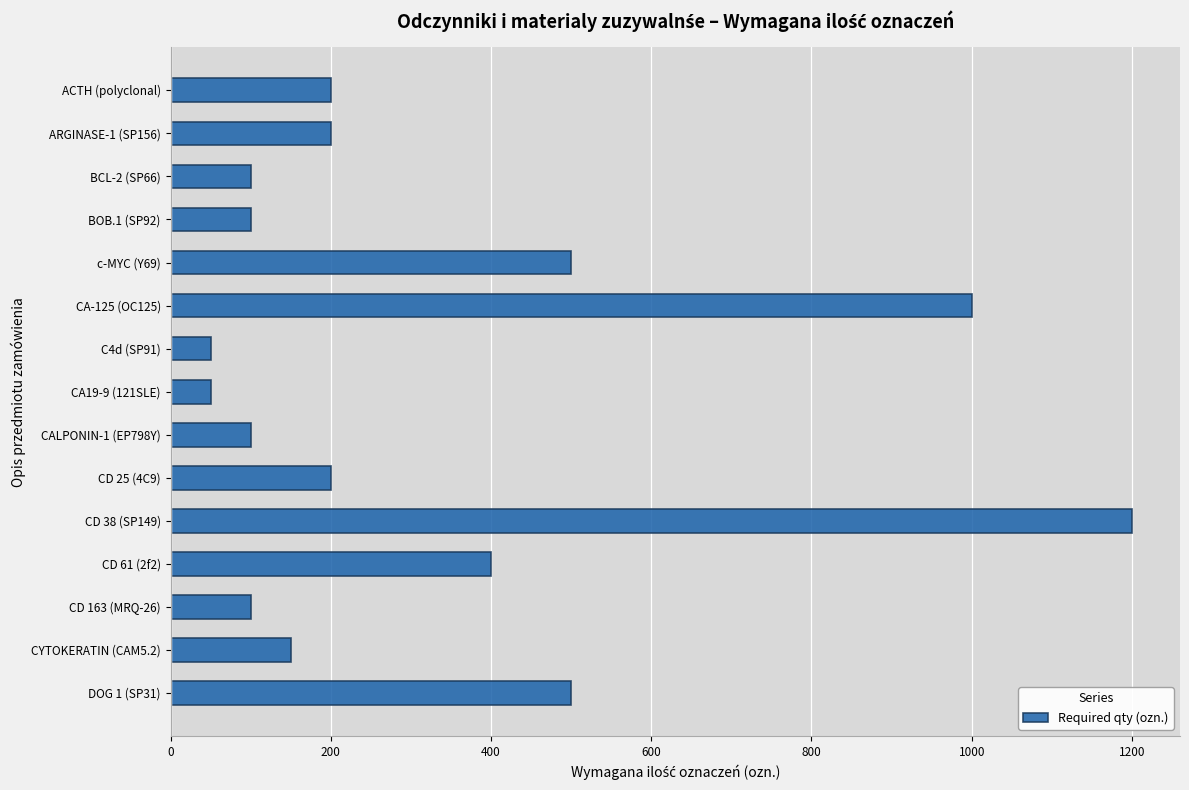

Reading top to bottom, transcribe all the data shown in this chart.

ACTH (polyclonal)=200	ARGINASE-1 (SP156)=200	BCL-2 (SP66)=100	BOB.1 (SP92)=100	c-MYC (Y69)=500	CA-125 (OC125)=1000	C4d (SP91)=50	CA19-9 (121SLE)=50	CALPONIN-1 (EP798Y)=100	CD 25 (4C9)=200	CD 38 (SP149)=1200	CD 61 (2f2)=400	CD 163 (MRQ-26)=100	CYTOKERATIN (CAM5.2)=150	DOG 1 (SP31)=500